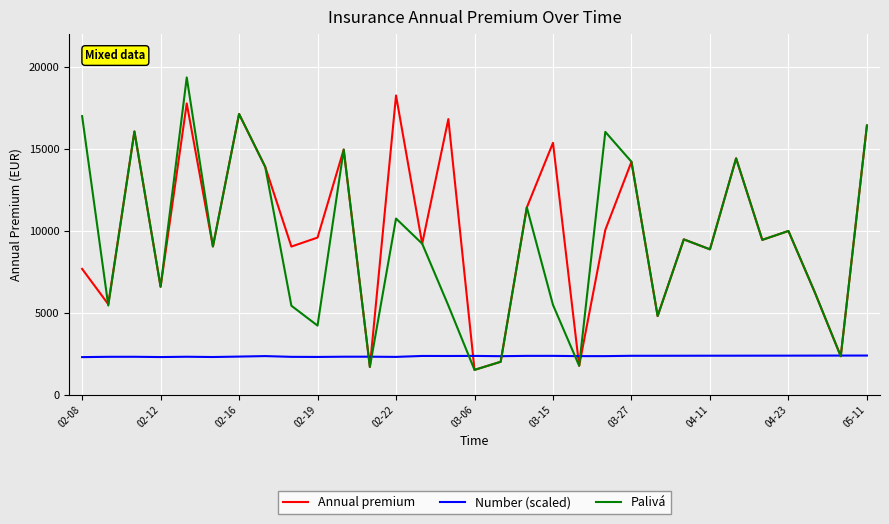

What is the smallest value displayed?

1505.6